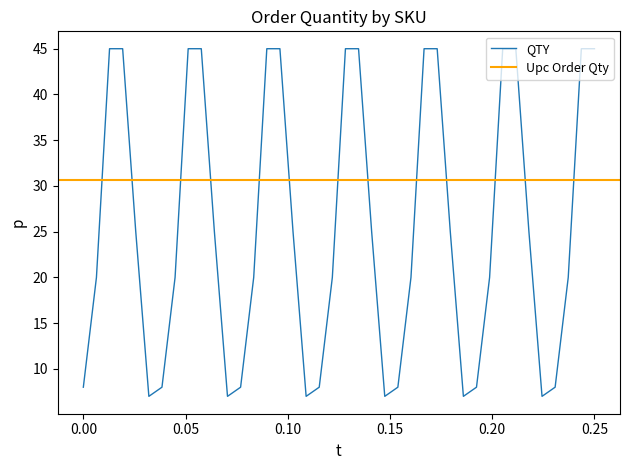

What is the value of the QTY point at the 12th from the left?

7